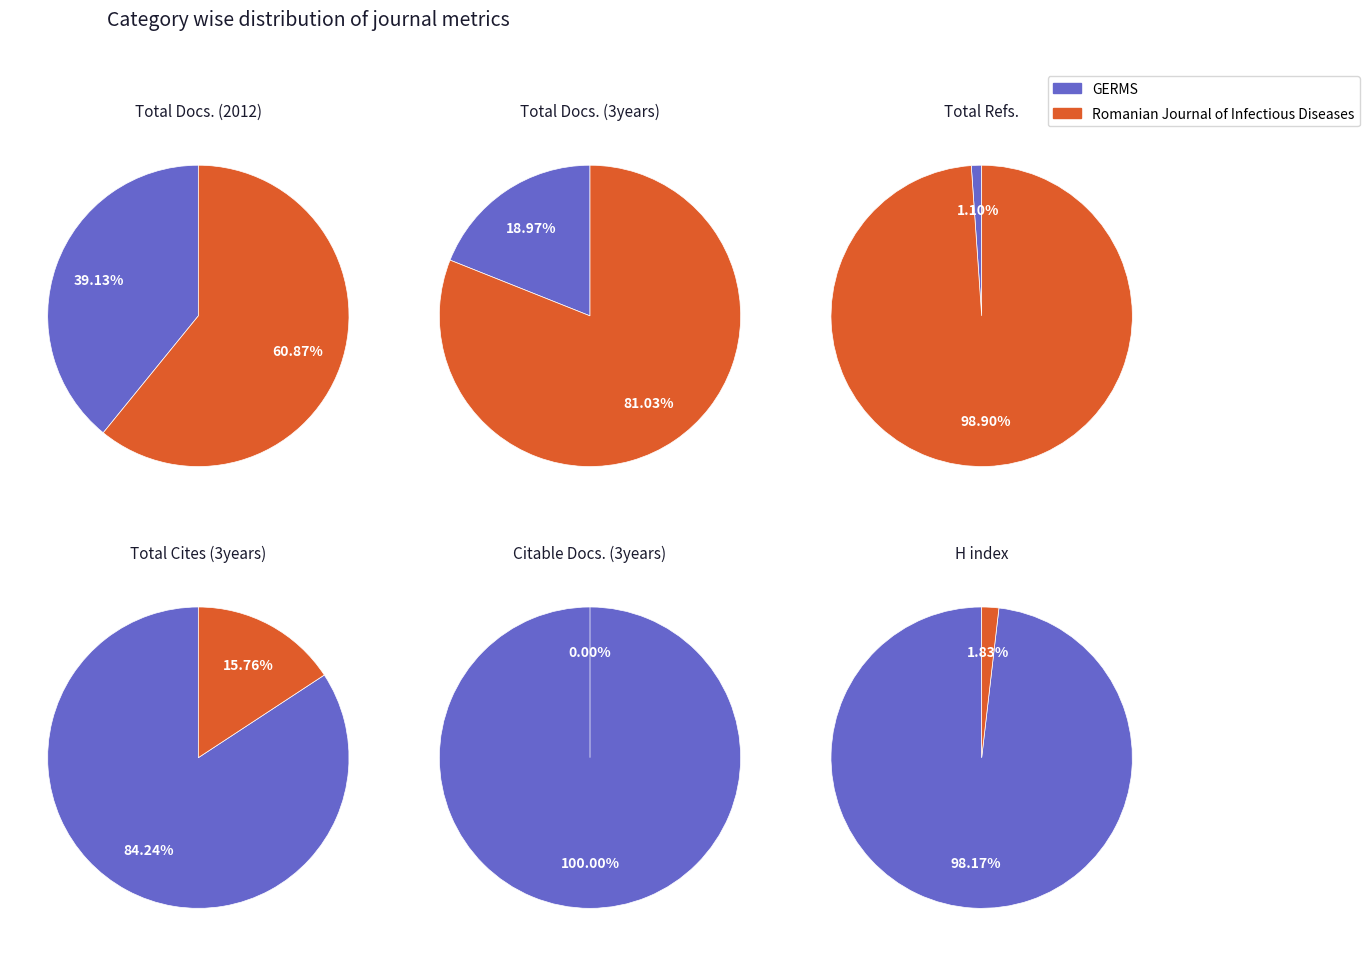

What is the difference between the highest and lowest values at GERMS?

428